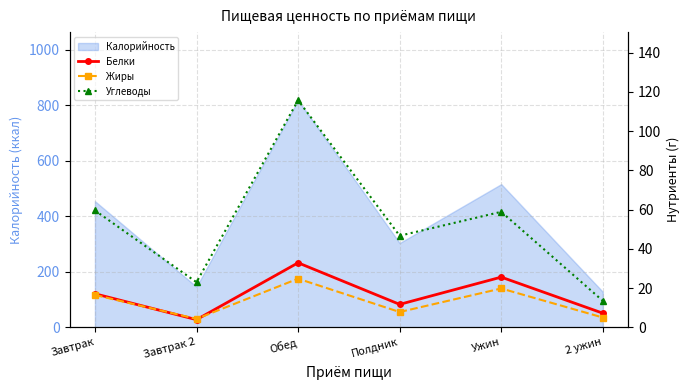

Which category has the highest value in the Калорийность series?

Обед